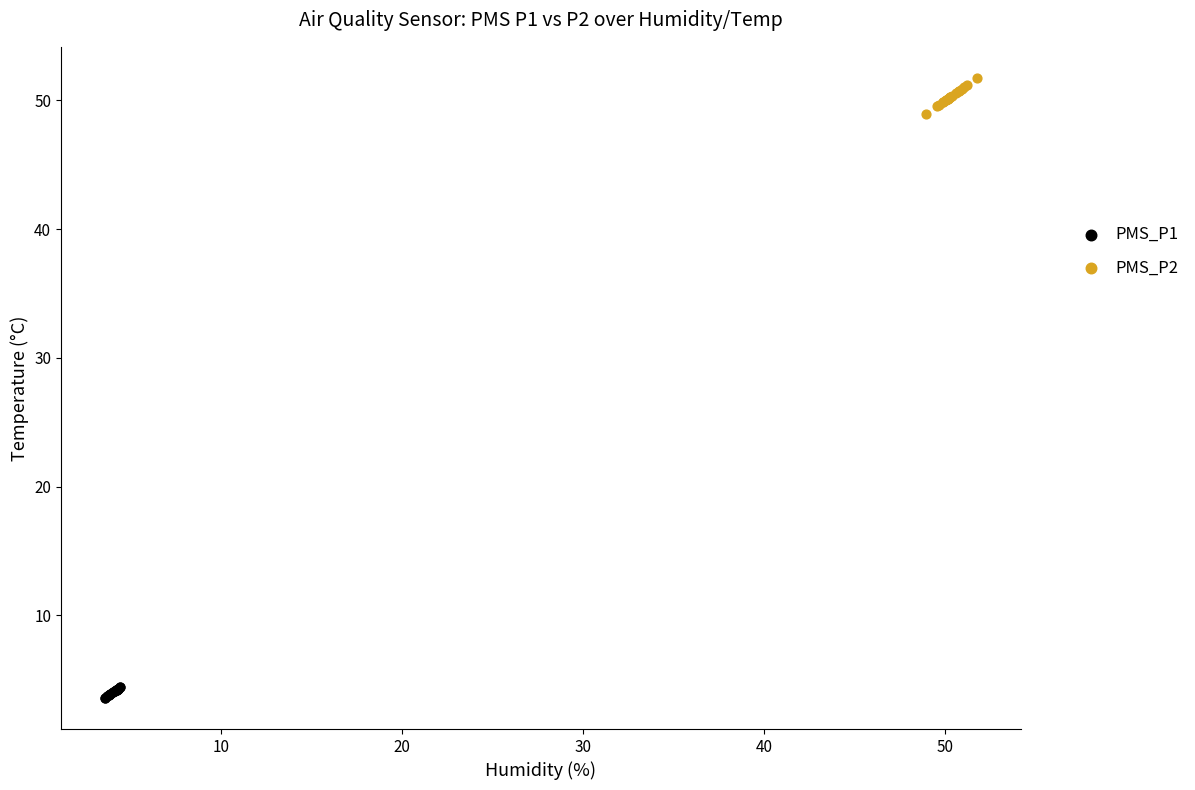

What are all the series names shown in the legend?

PMS_P1, PMS_P2